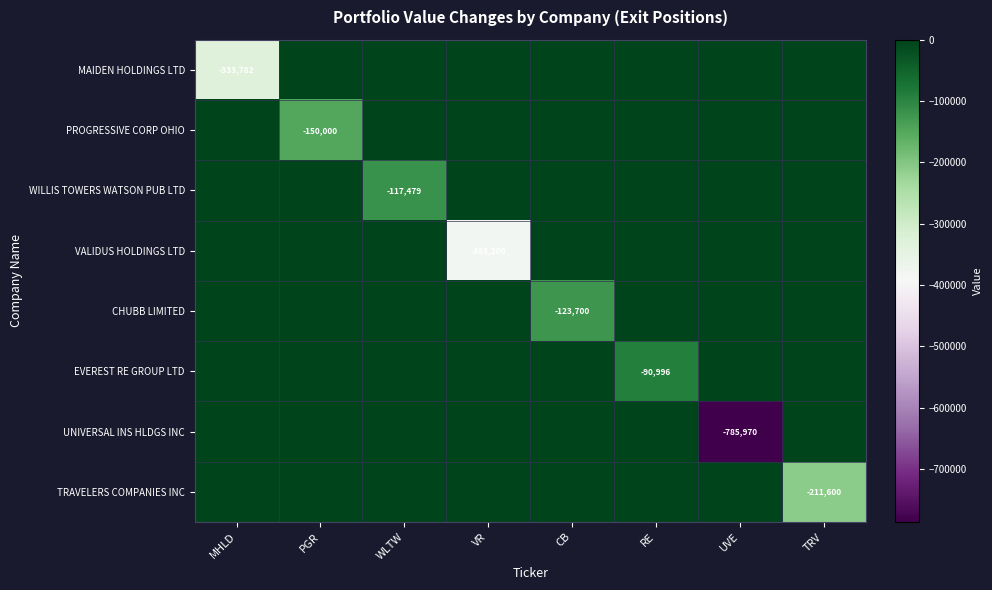

The value of EVEREST RE GROUP LTD at RE is -90996. True or false?

True